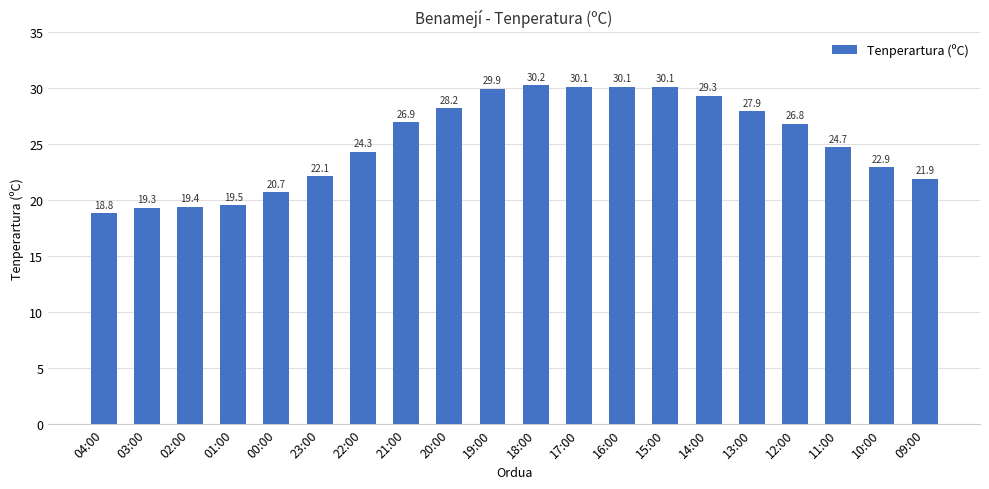

What is the ratio of the value at 18:00 to the value at 15:00?

1.0